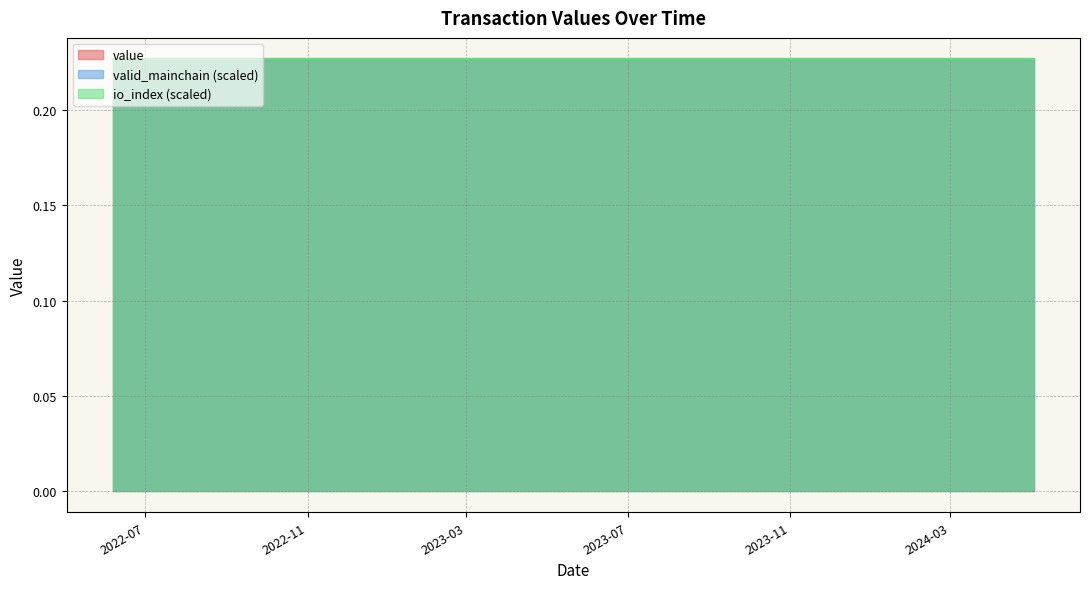

True or false: valid_mainchain has more than 1 interior local peaks.

False